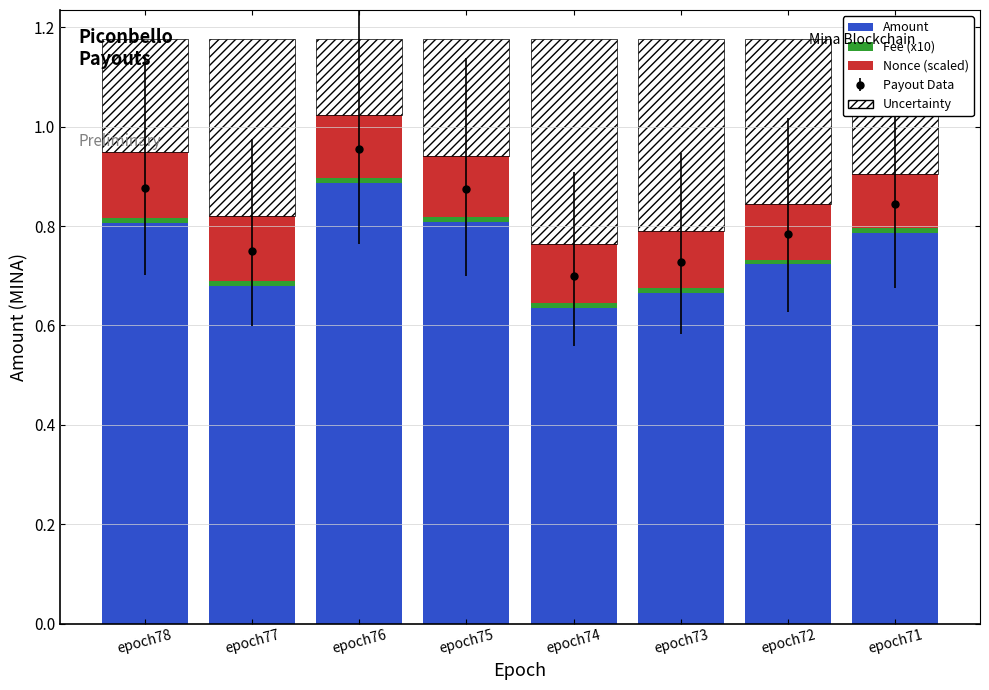

List the labels in order of Amount value, smallest first.

epoch74, epoch73, epoch77, epoch72, epoch71, epoch78, epoch75, epoch76